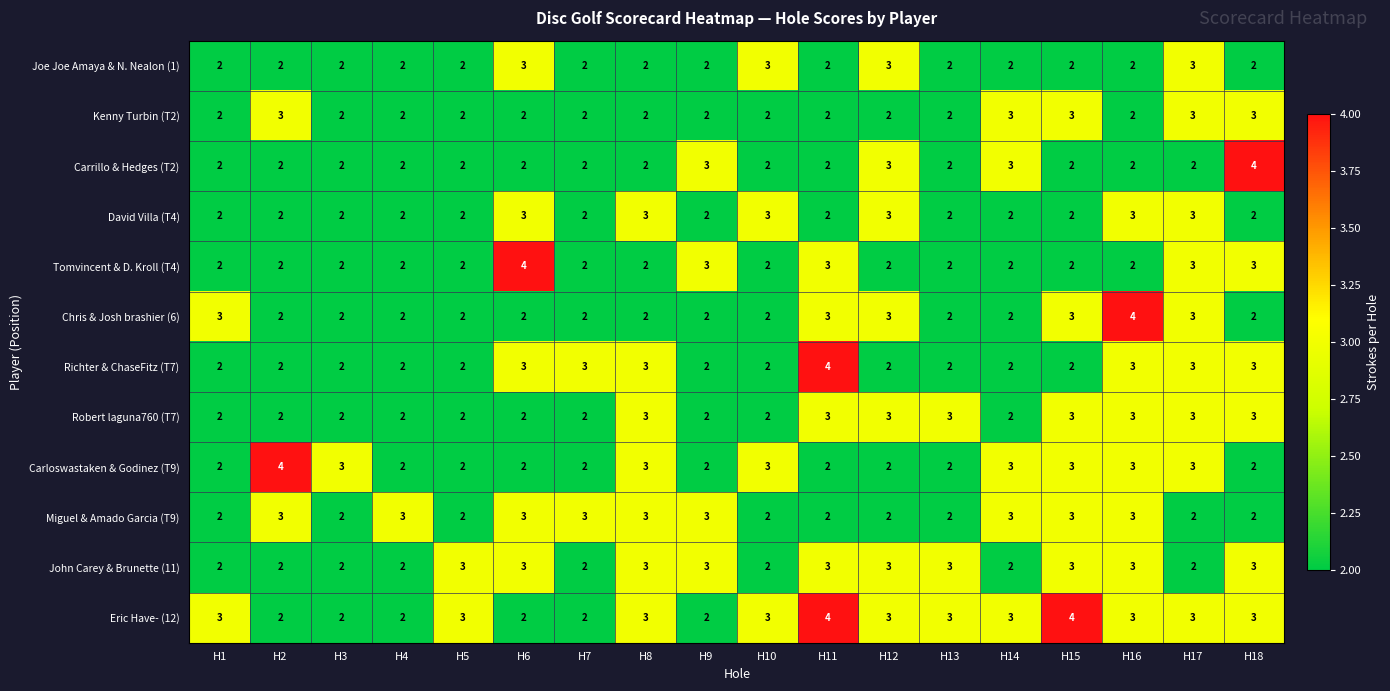

What is the average value of the John Carey & Brunette (11) series?

3